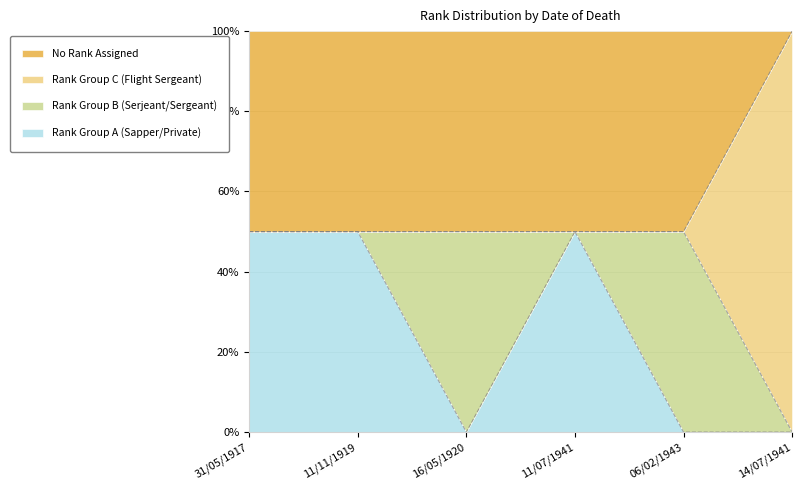

True or false: Rank Group C (Flight Sergeant) has more than 0 interior local peaks.

False